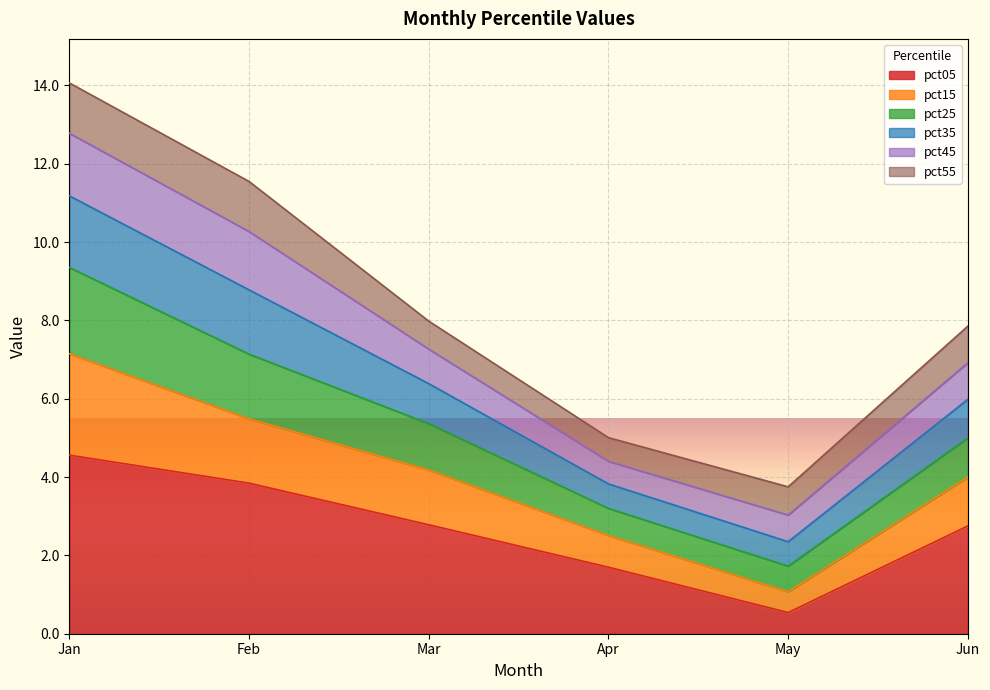

What is the total value across all series at Mar?

8.0